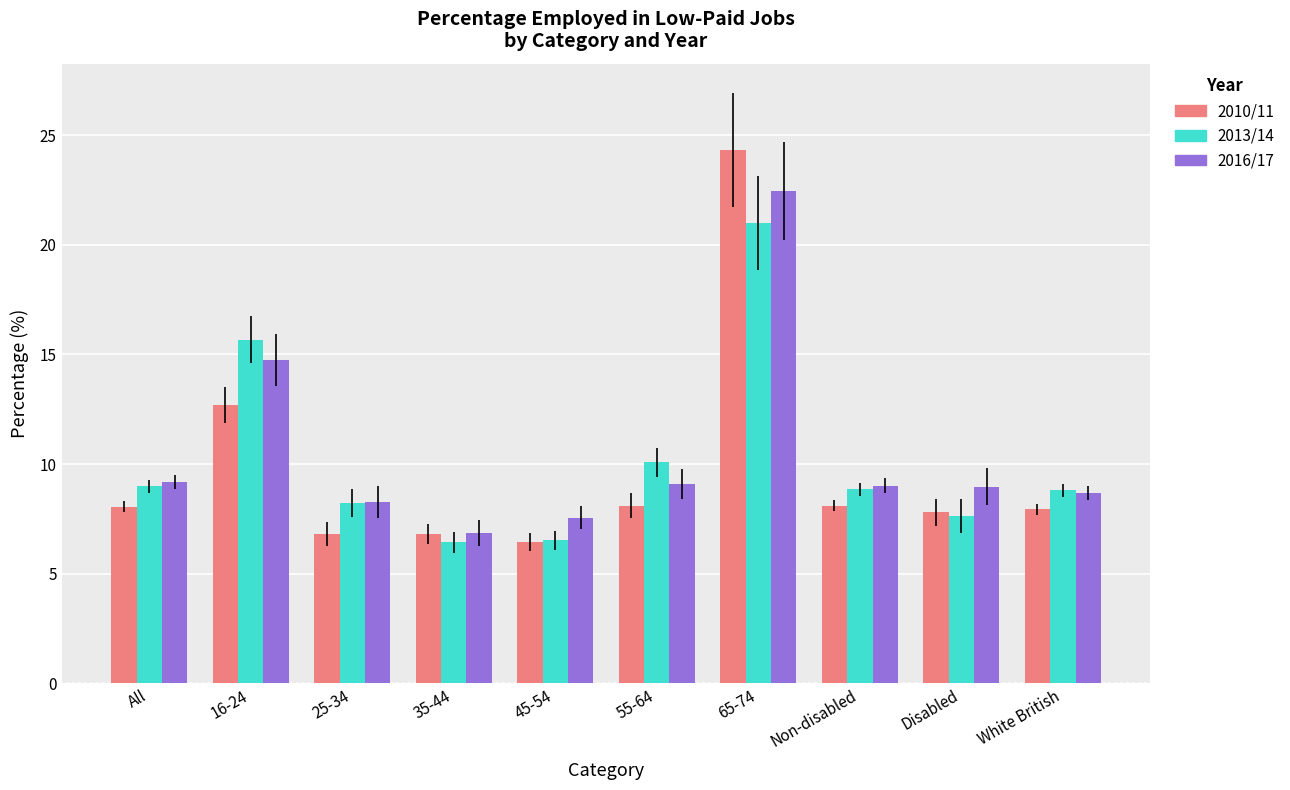

How many categories are shown in the chart?

10